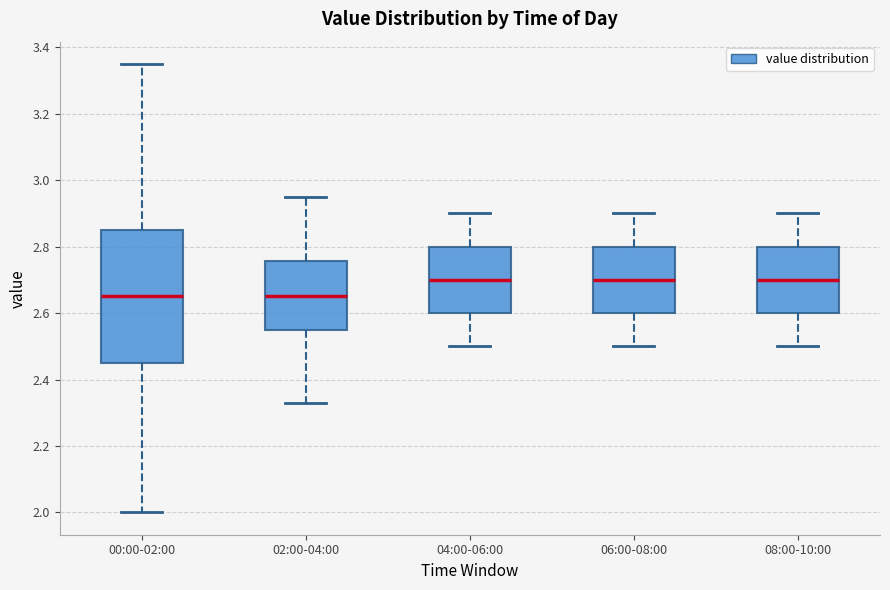

Reading left to right, transcribe this box plot: for each box, give where its median line is, the range the box spans, and where its two whiskers end, as read against the y-axis. The values are not printed on the chart, so give them approximately, as read against the axis.

00:00-02:00: median 2.66, box 2.46 to 2.86, whiskers 2.00 to 3.36
02:00-04:00: median 2.66, box 2.56 to 2.76, whiskers 2.34 to 2.96
04:00-06:00: median 2.70, box 2.60 to 2.80, whiskers 2.50 to 2.90
06:00-08:00: median 2.70, box 2.60 to 2.80, whiskers 2.50 to 2.90
08:00-10:00: median 2.70, box 2.60 to 2.80, whiskers 2.50 to 2.90